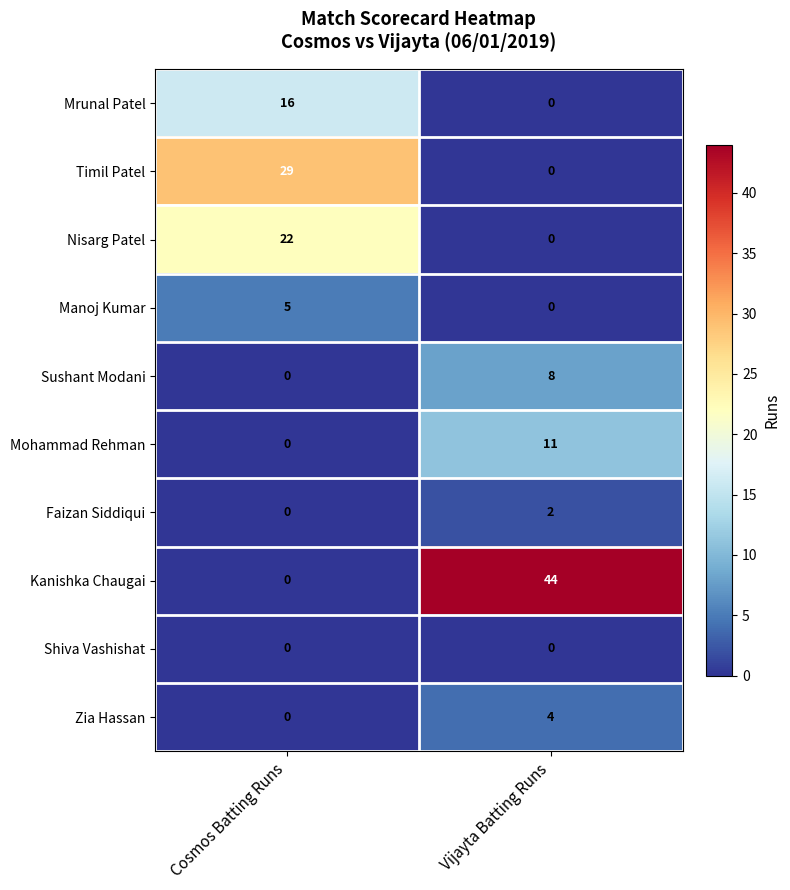

What is the difference between the highest and lowest values at Cosmos Batting Runs?

29